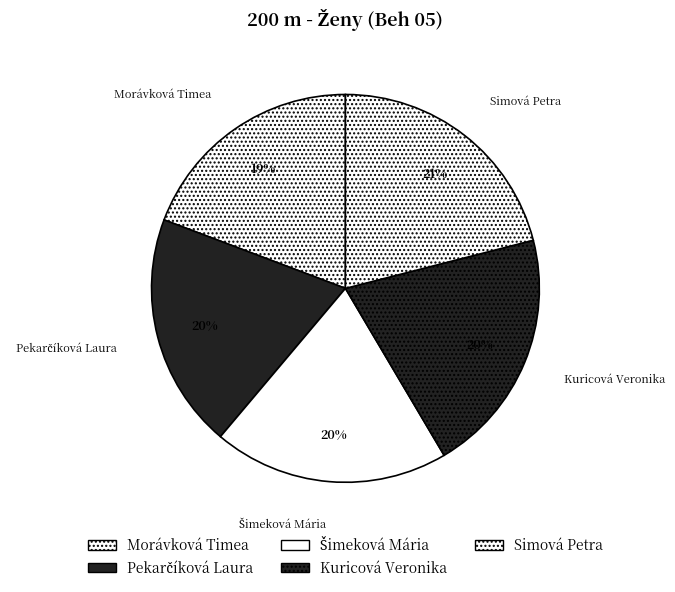

How much of the chart is everything except Šimeková Mária?

80.4%